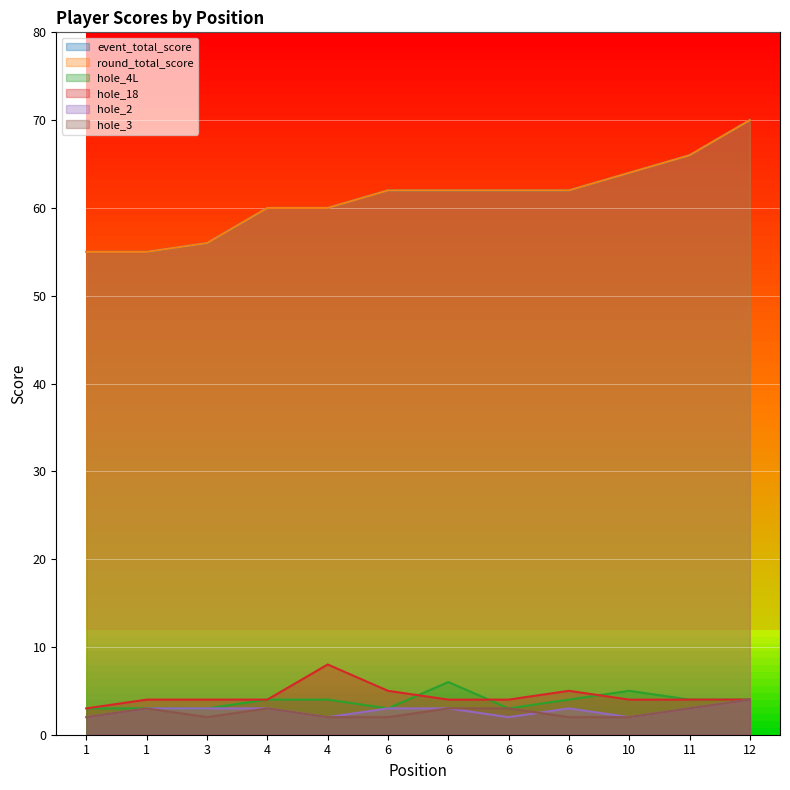

Which series has the widest spread of values?

event_total_score